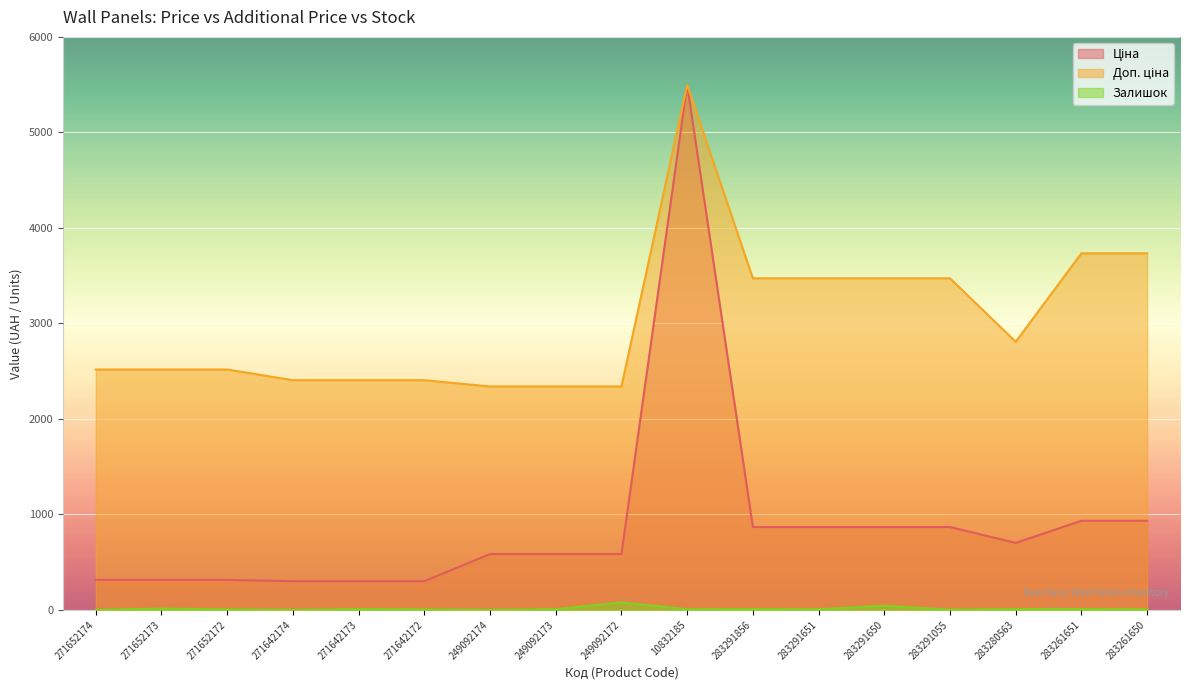

At 283280563, list the series in order from smallest to largest.

Залишок, Ціна, Доп. ціна